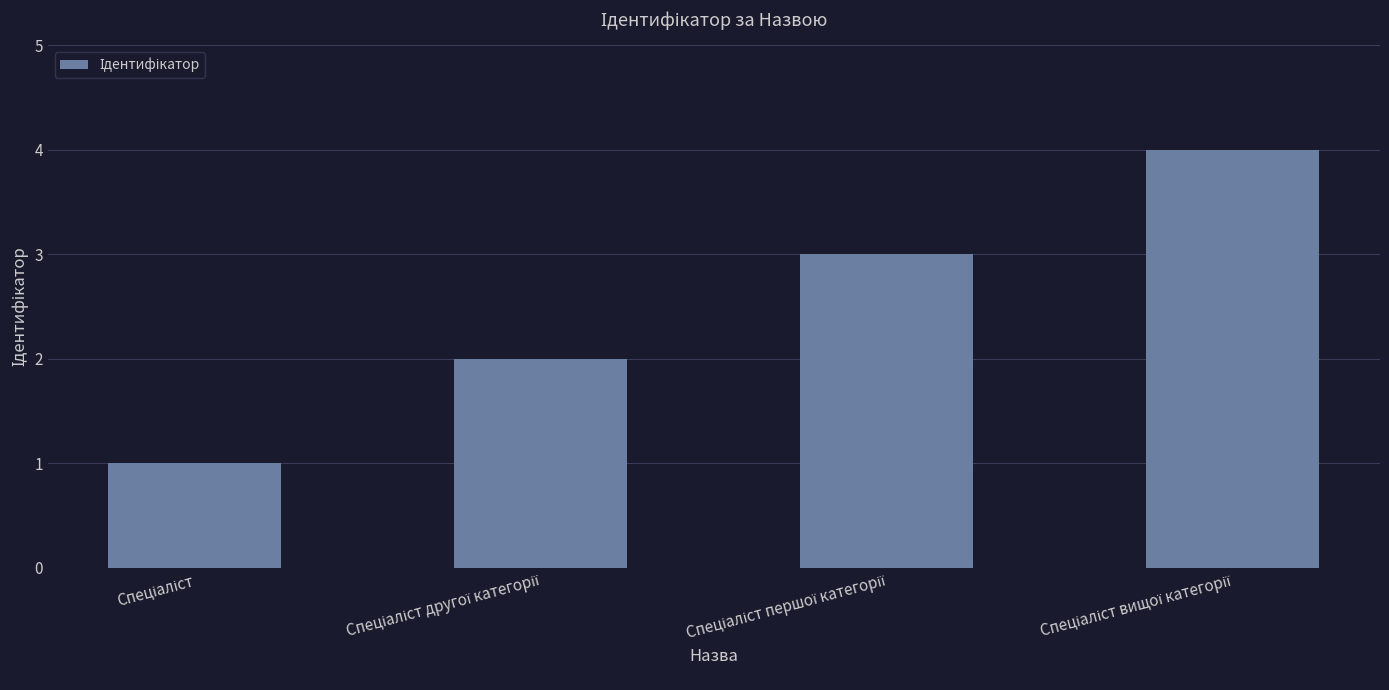

What is the maximum value shown in the chart?

4